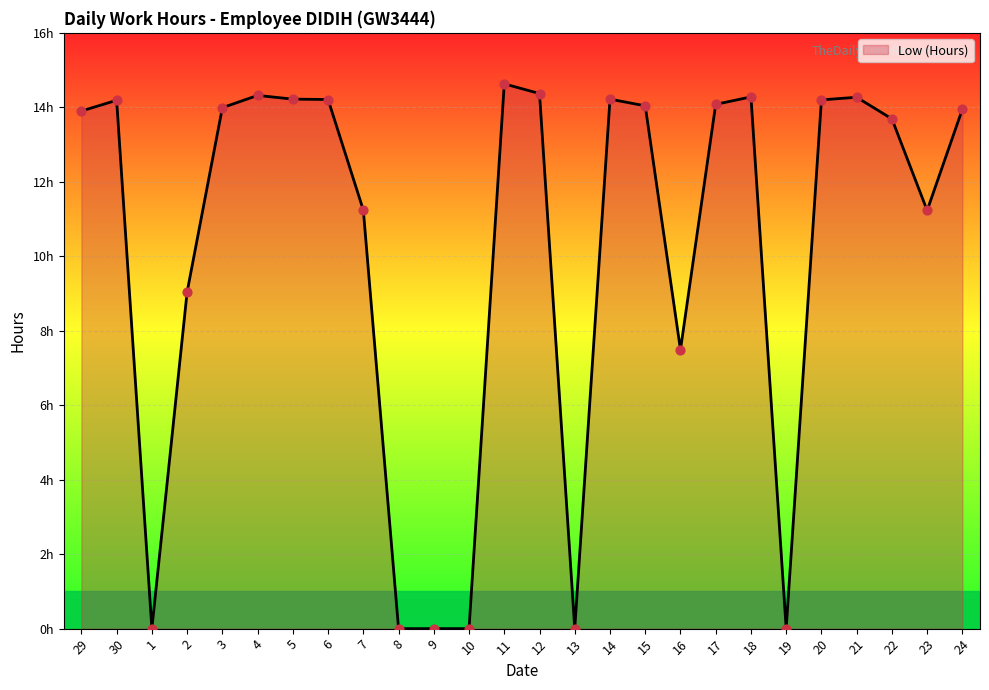

Approximately how many times larger is the value at 3 compared to 22?

1.0